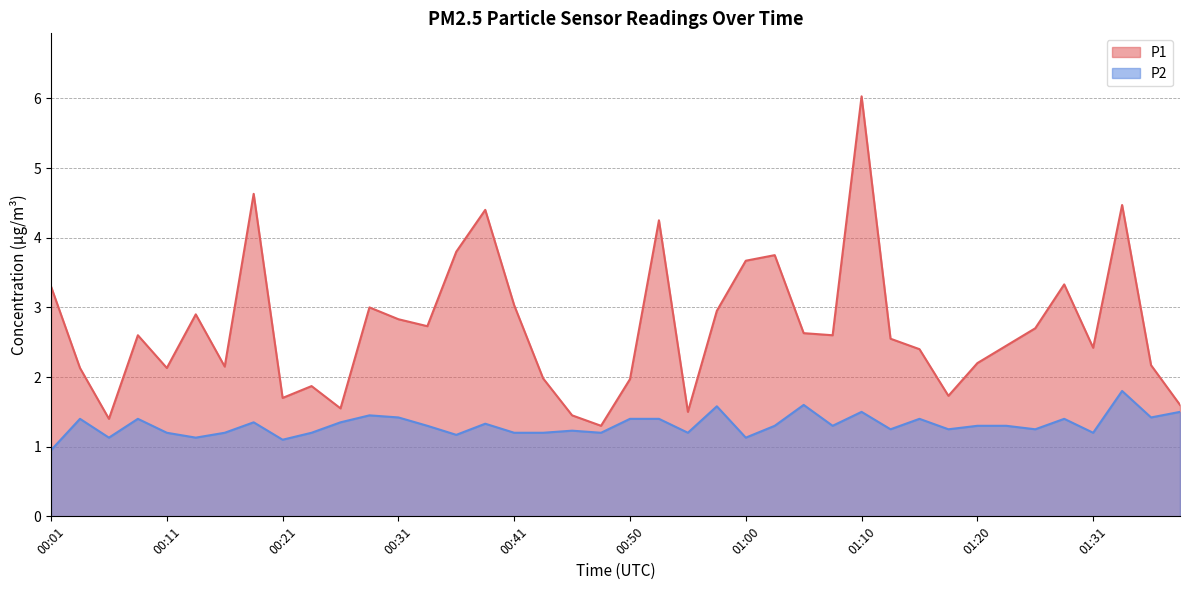

How many values in the P1 series are below 2?

11